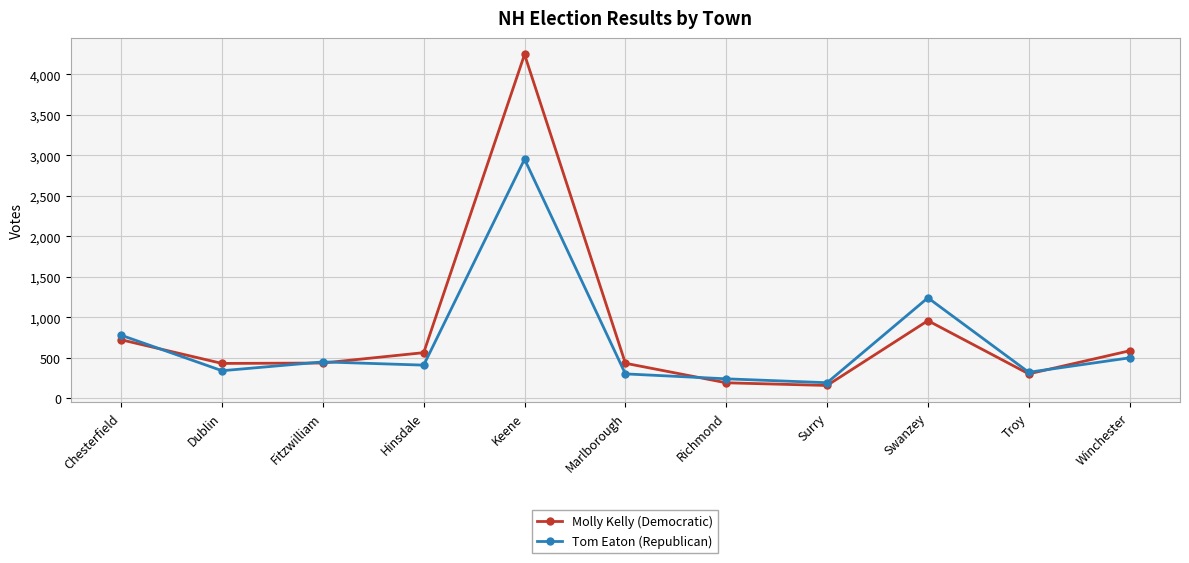

True or false: Molly Kelly (Democratic) has a value of 441 at Chesterfield.

False